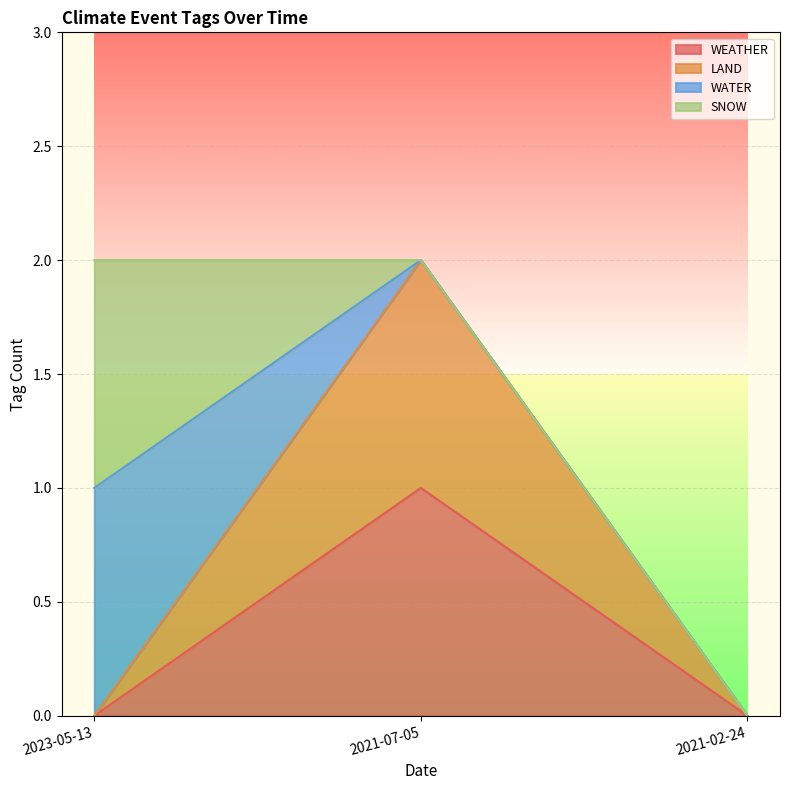

Is the value of WEATHER at 2021-07-05 greater than the value of LAND at 2021-02-24?

Yes